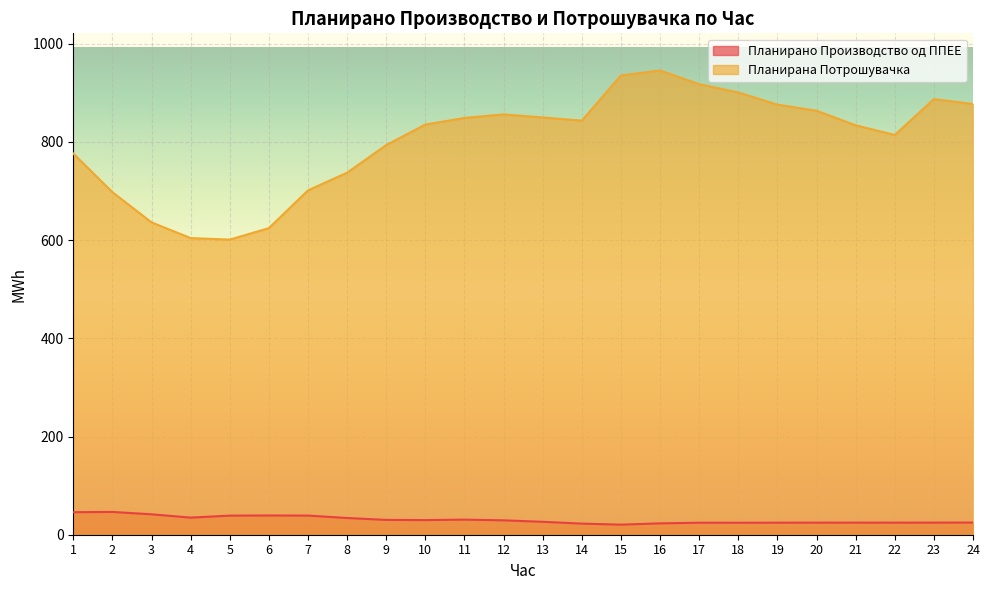

Which label corresponds to the largest value in the chart?

16